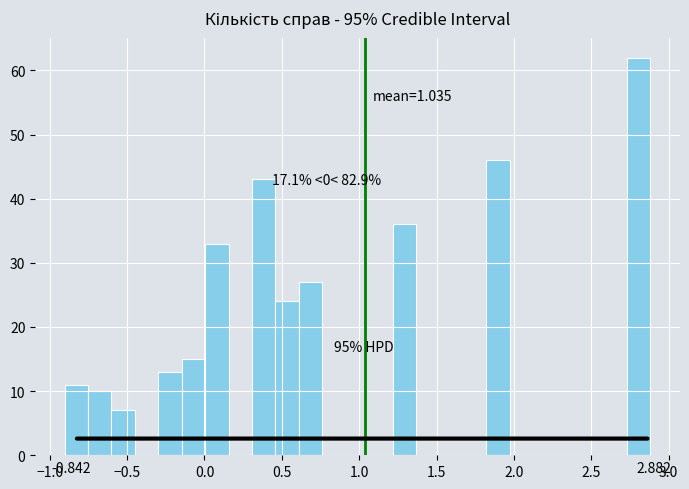

Around what value on the x-axis is the tallest bar? Give the approximate position of its centre, as read against the axis.

2.80